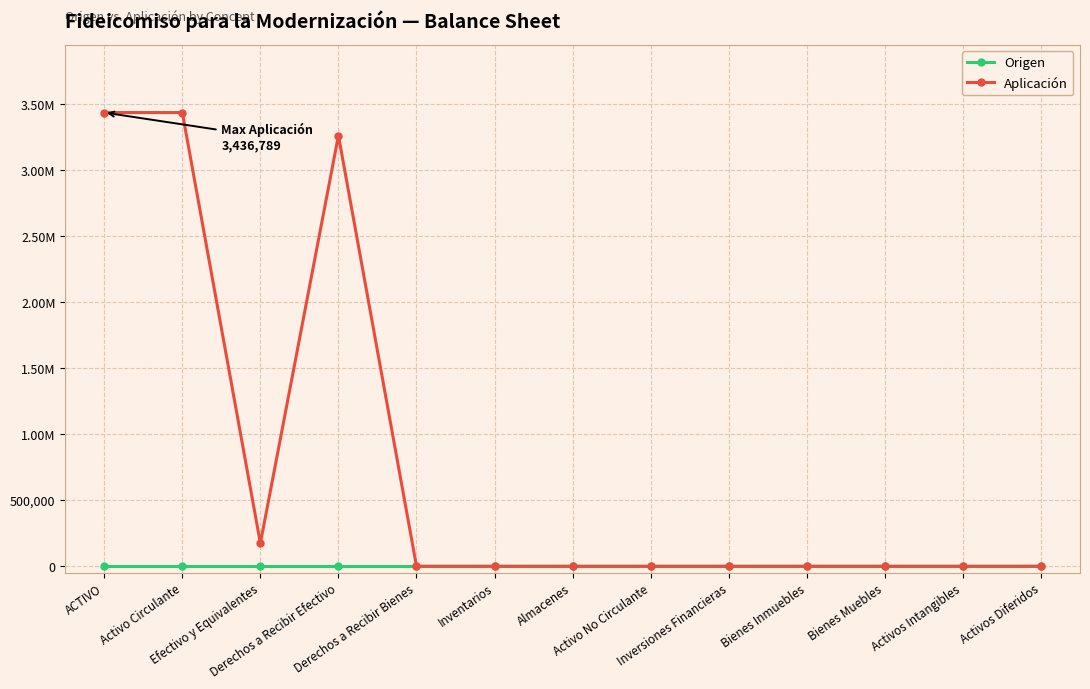

Is it true that Aplicación equals -1634895.3 at Activos Diferidos?

False